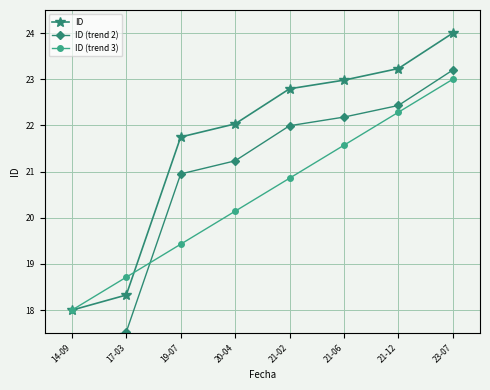

True or false: ID and ID (trend 3) intersect in this chart.

True